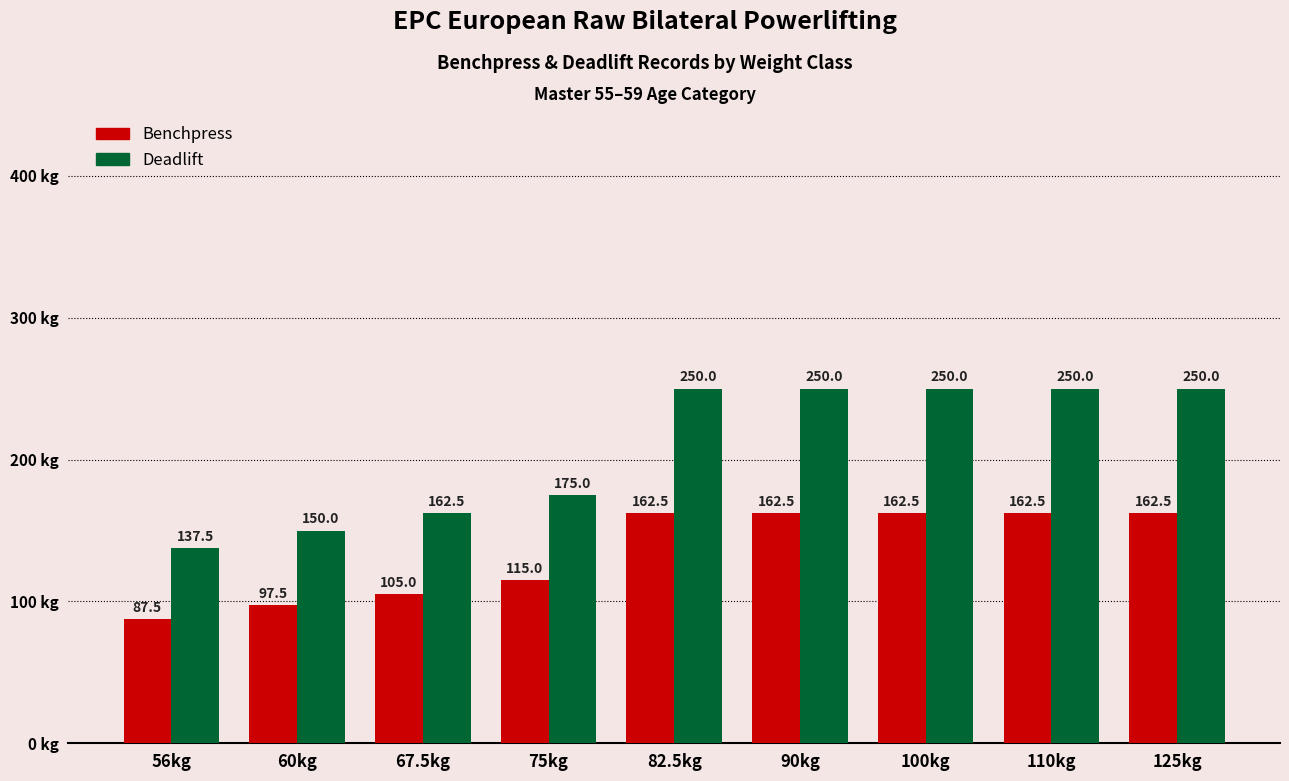

What is the average value of the Deadlift series?

208.3